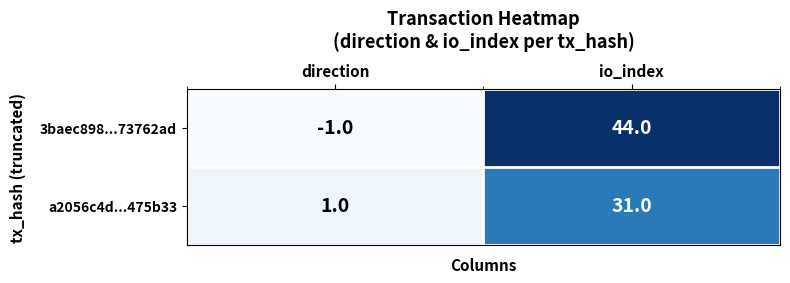

The value of a2056c4d...475b33 at io_index is 31. True or false?

True